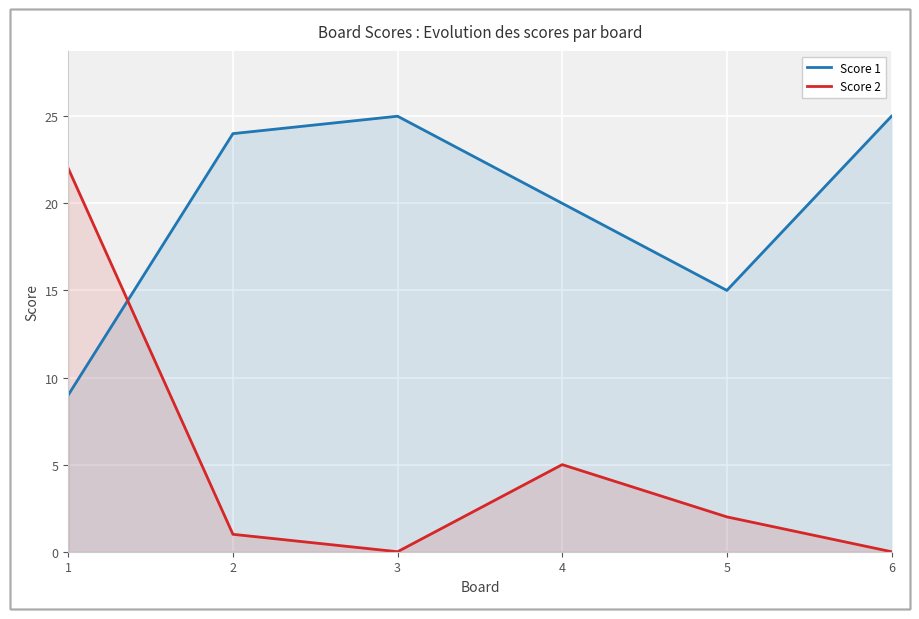

What is the sum of the Score 2 values at 4 and 6?

5